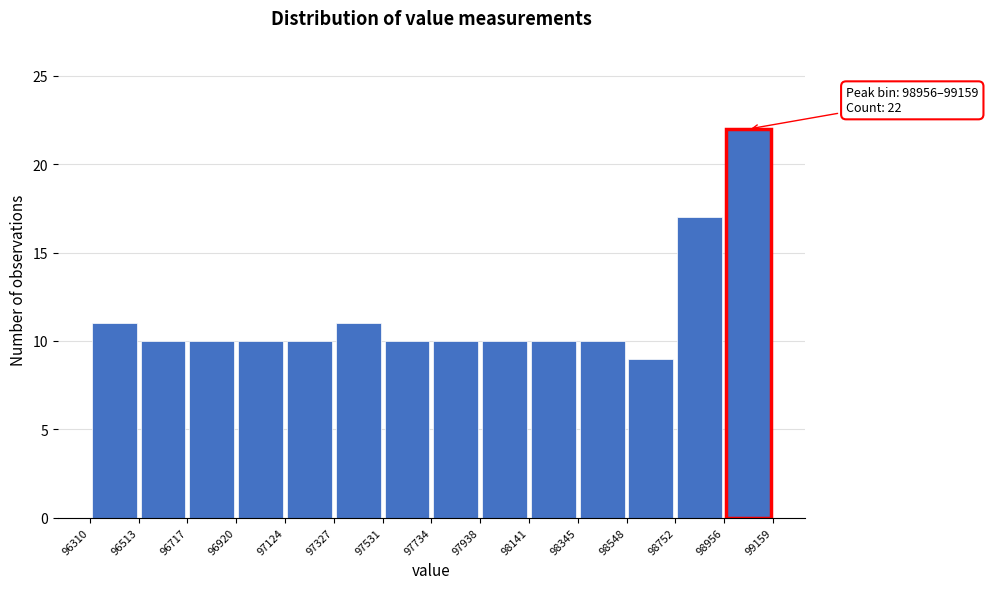

Which range on the x-axis has the tallest bar?

98956 to 99159